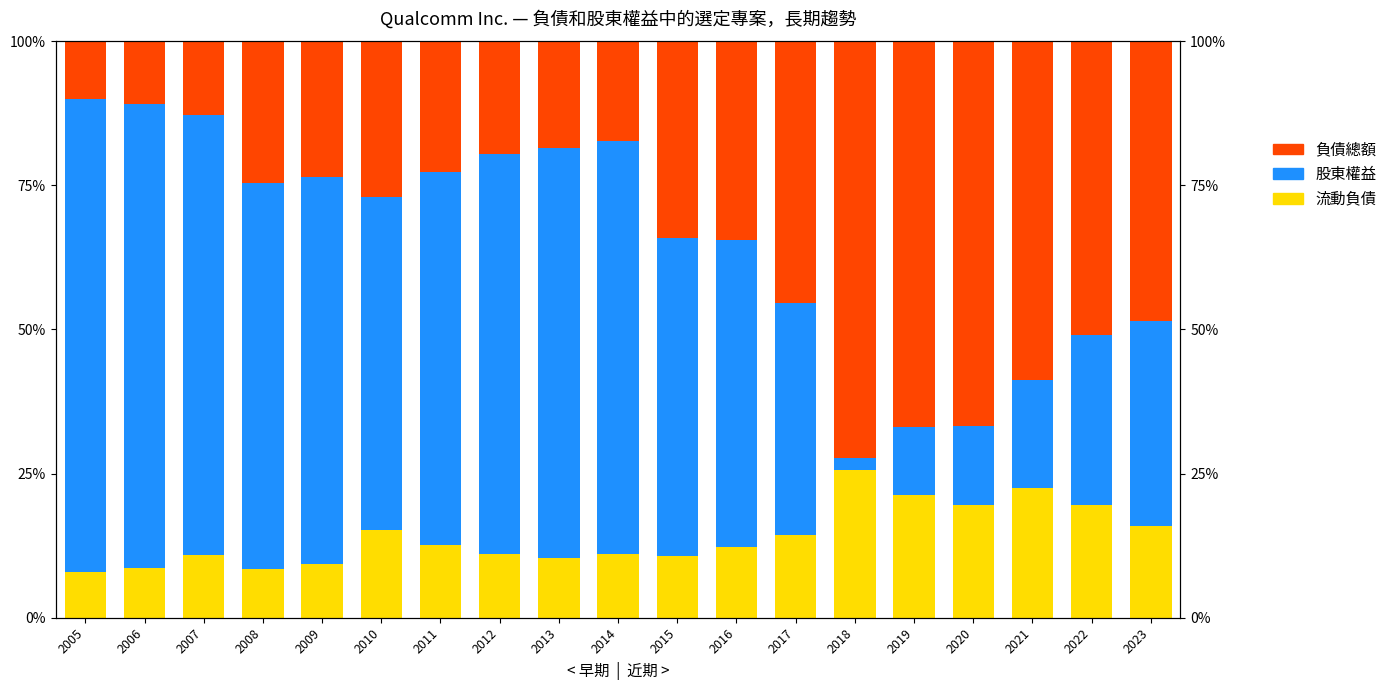

List the series in order of their overall mean, highest first.

股東權益, 負債總額, 流動負債